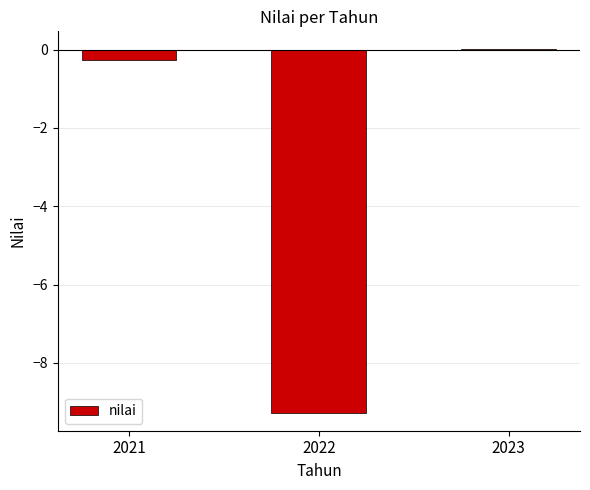

True or false: the data shows -4.9 at 2022.

False